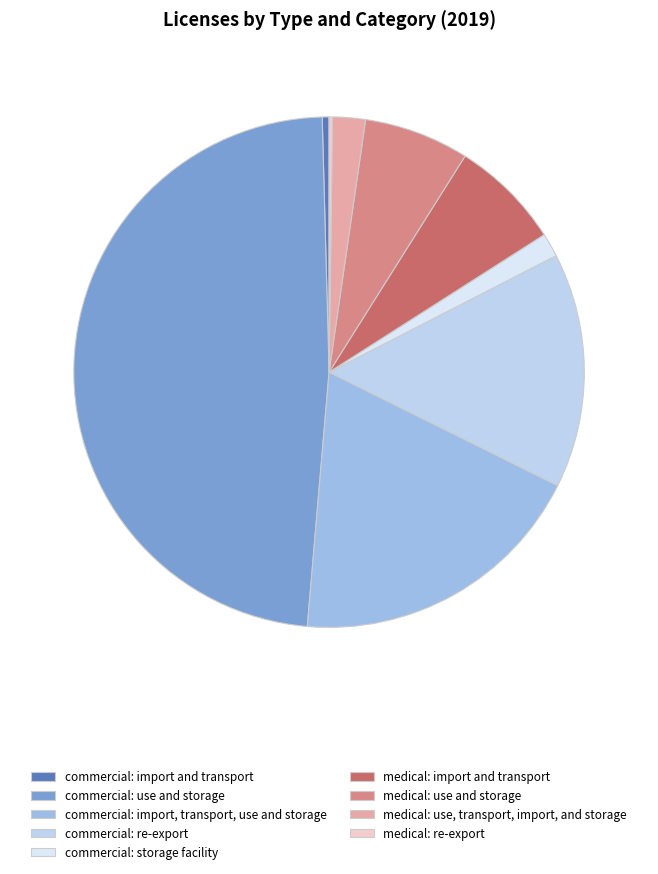

Which slice is the smallest?

medical: re-export